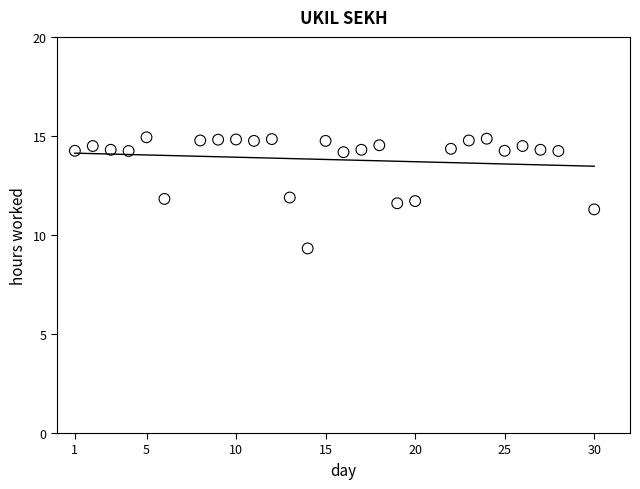

What is the range of X values (max minus min)?

29.0